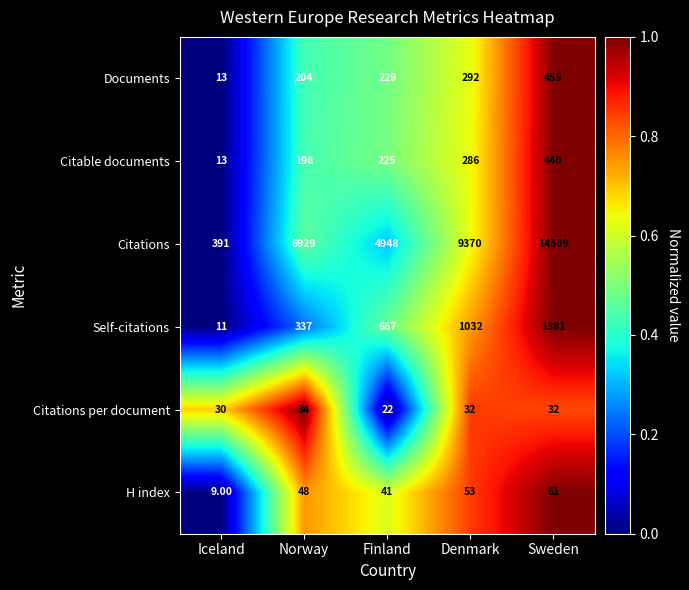

What is the sum of all Citable documents values?

1162